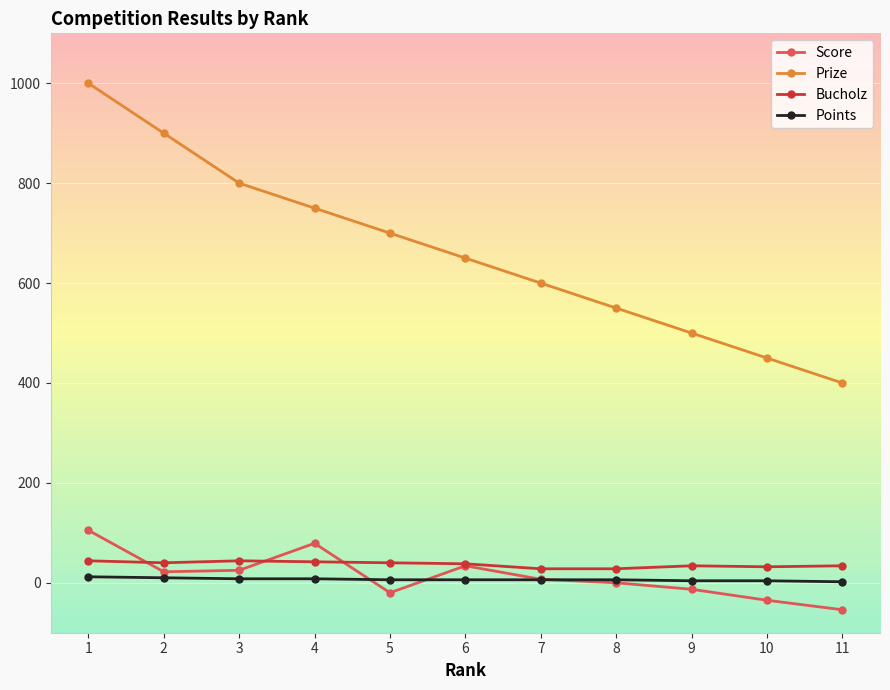

Which series has the largest range (max minus min)?

Prize